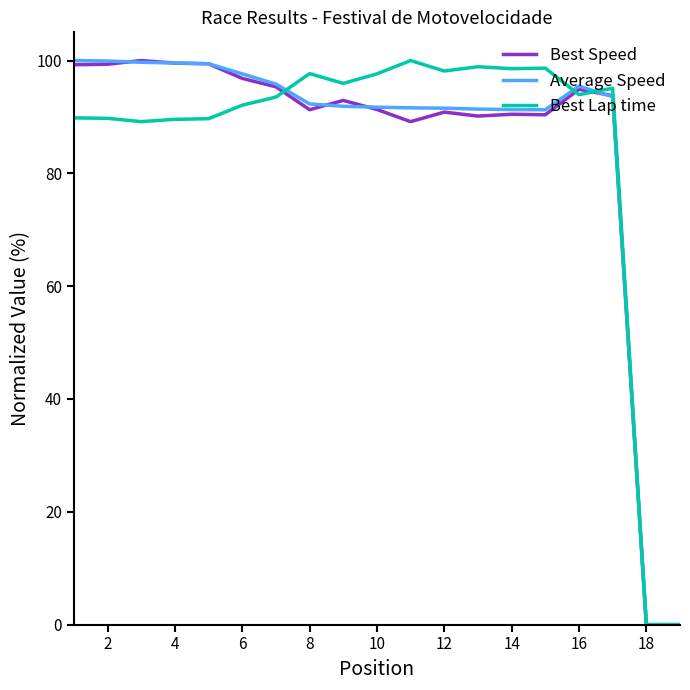

What is the greatest value displayed?

100.0